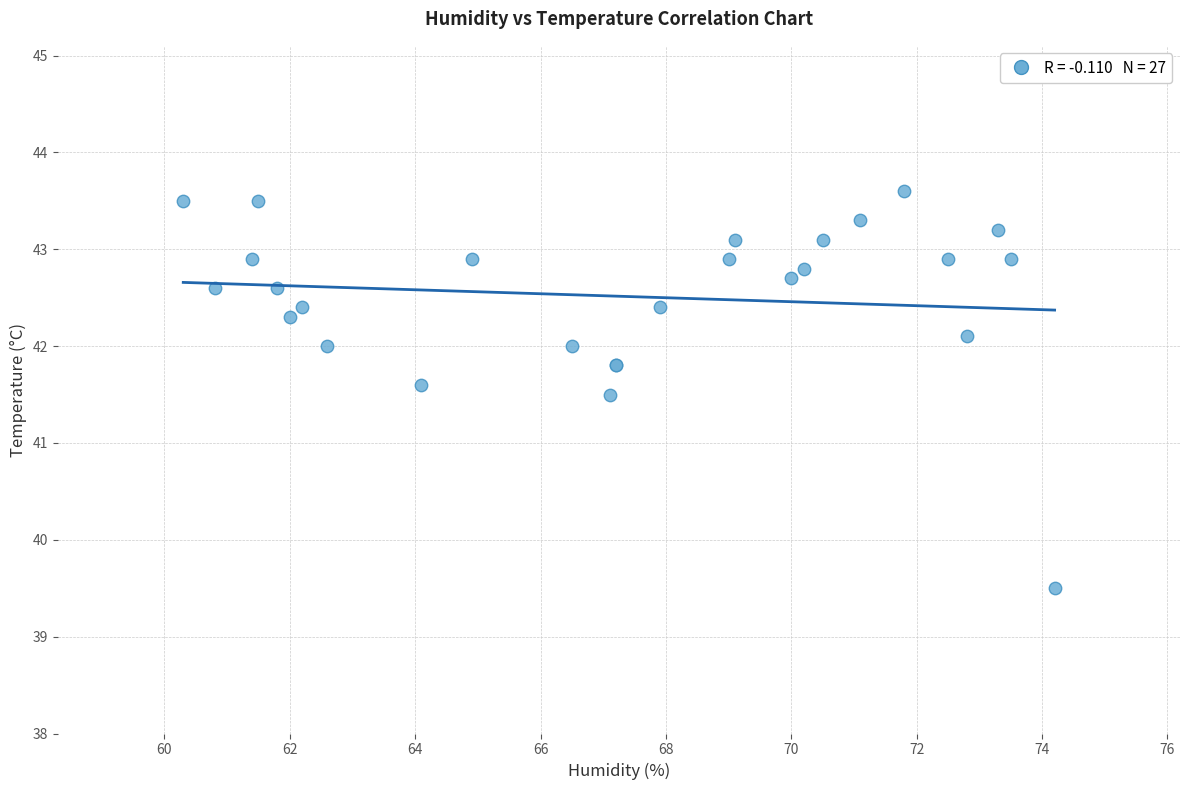

What Y value in the scatter plot is closest to 41?

41.5